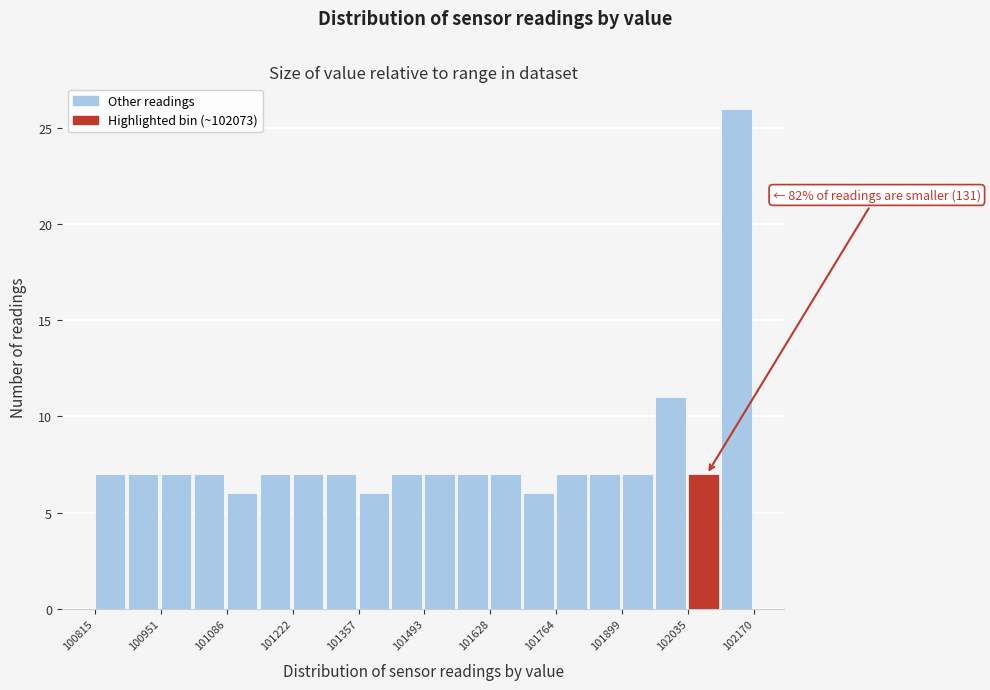

Around what value on the x-axis is the tallest bar? Give the approximate position of its centre, as read against the axis.

102140